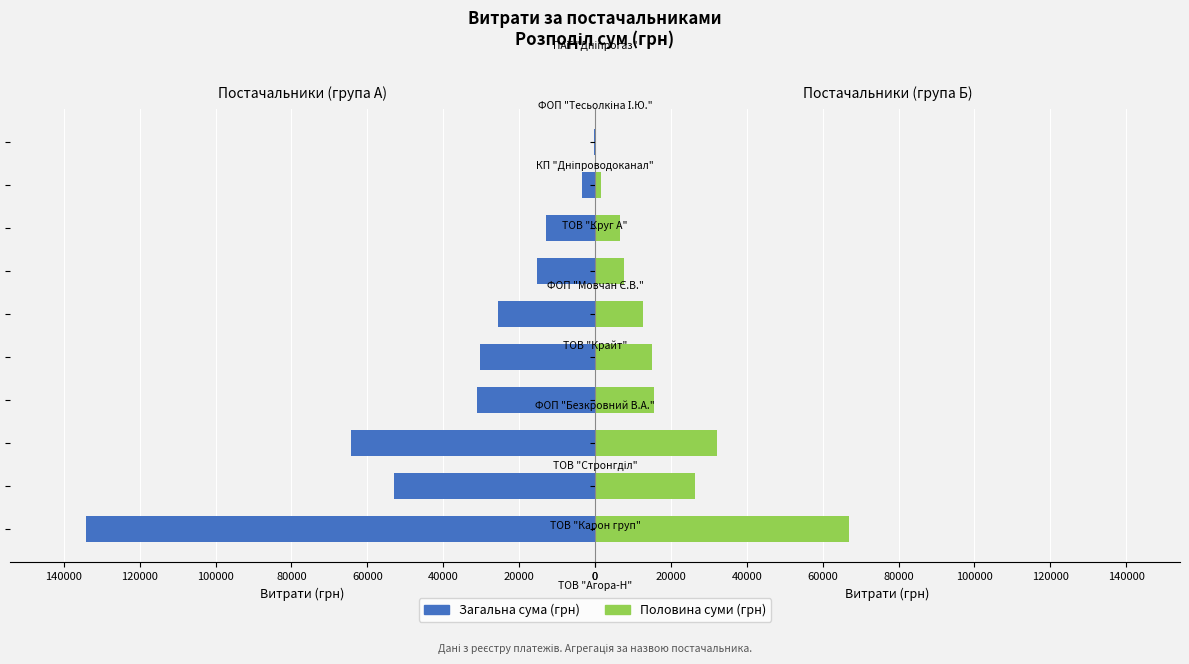

Reading left to right, transcribe all the data shown in this chart.

Сума 1 (грн): 134069.1	52936.8	64293.0	31003.5	30282.1	25479.2	15185.4	12980.0	3387.1	179.0
Сума 2 (грн): 67034.5	26468.4	32146.5	15501.8	15141.1	12739.6	7592.7	6490.0	1693.5	89.5